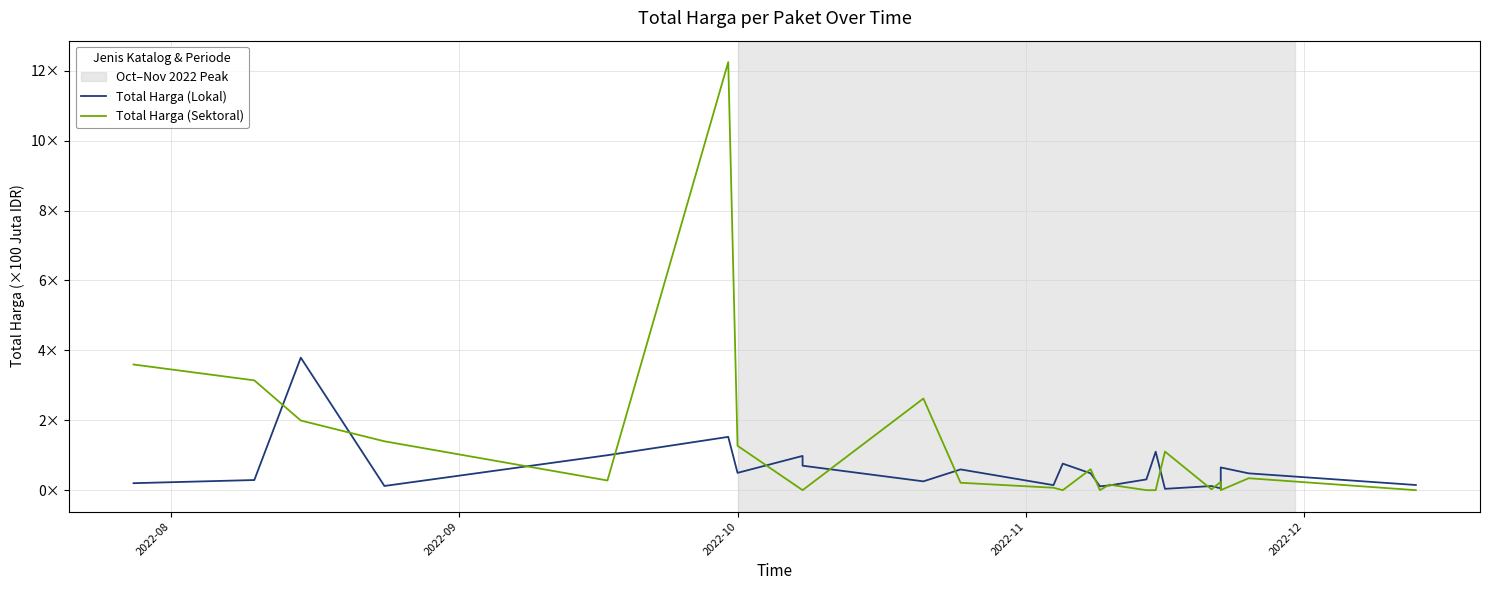

After their last crossing, which series has the higher values: Total Harga (Sektoral) or Total Harga (Lokal)?

Total Harga (Lokal)